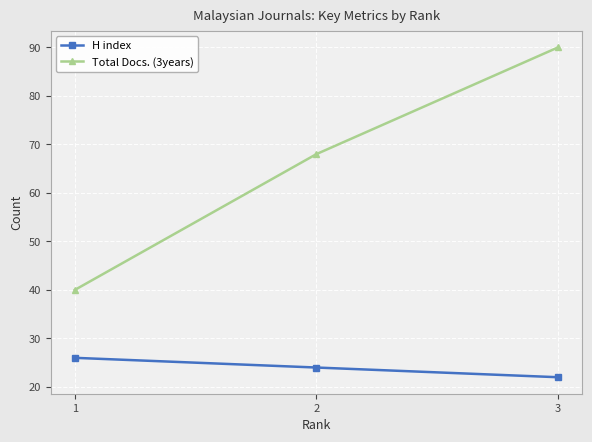

Reading left to right, list all the values displayed in this chart.

H index: 1=26	2=24	3=22
Total Docs. (3years): 1=40	2=68	3=90